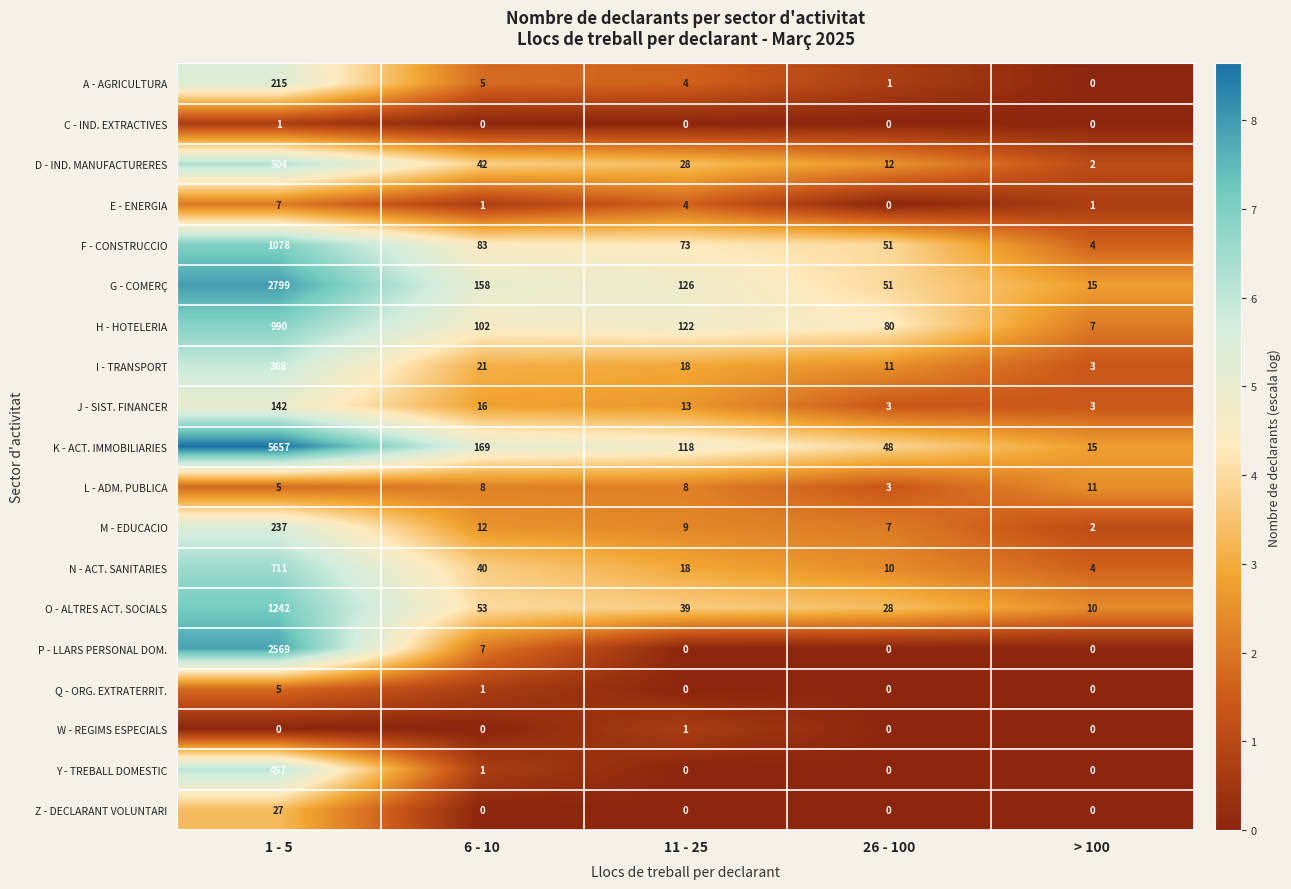

Count the E - ENERGIA values in the range 1 to 4.

3